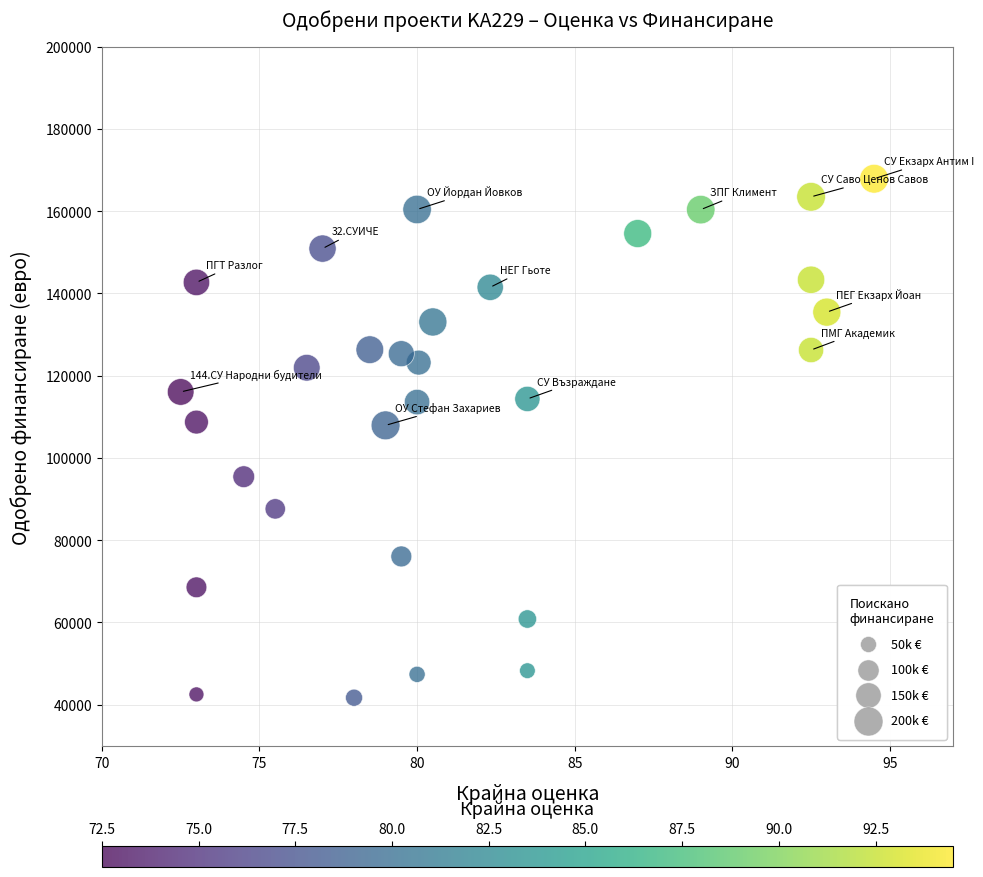

What is the range of Y values (max minus min)?

126176